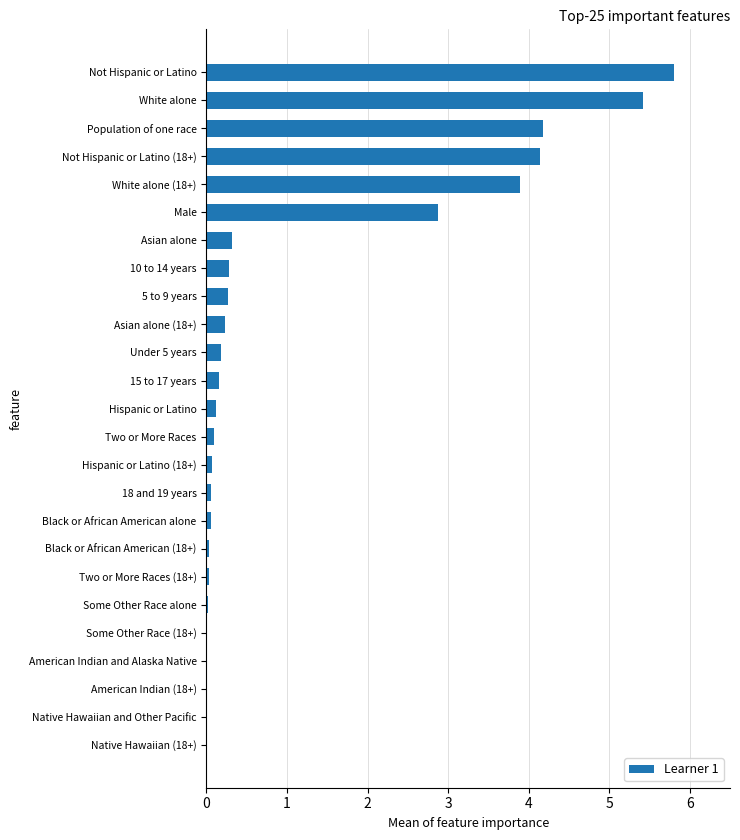

How many data points does each series have?

25